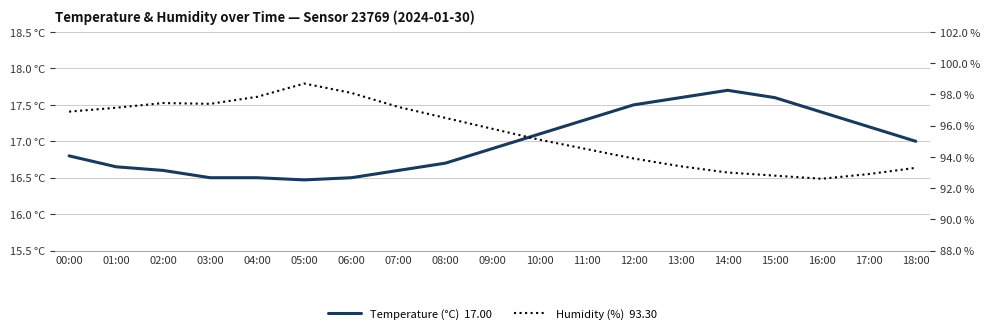

What is the highest value of the Temperature (°C)  17.00 series?

17.7